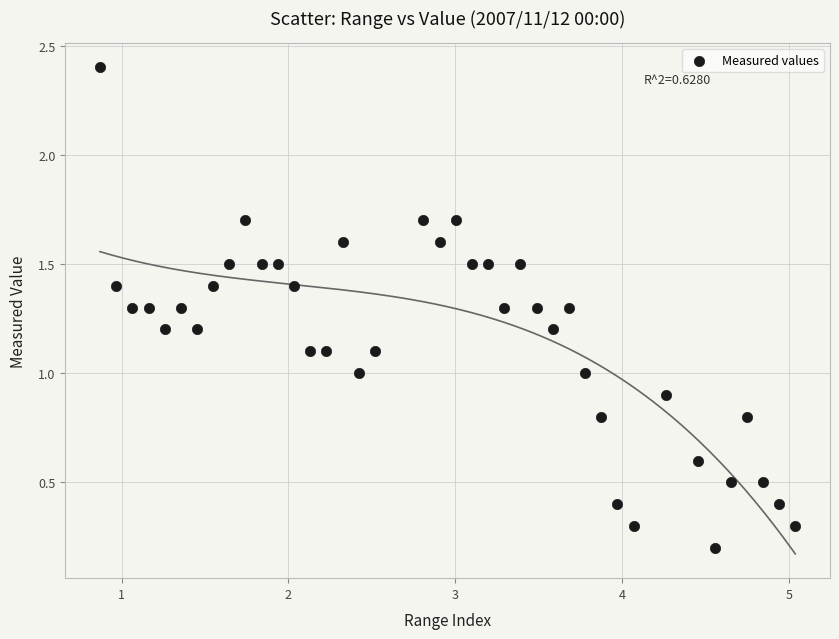

What is the range of X values (max minus min)?

4.2